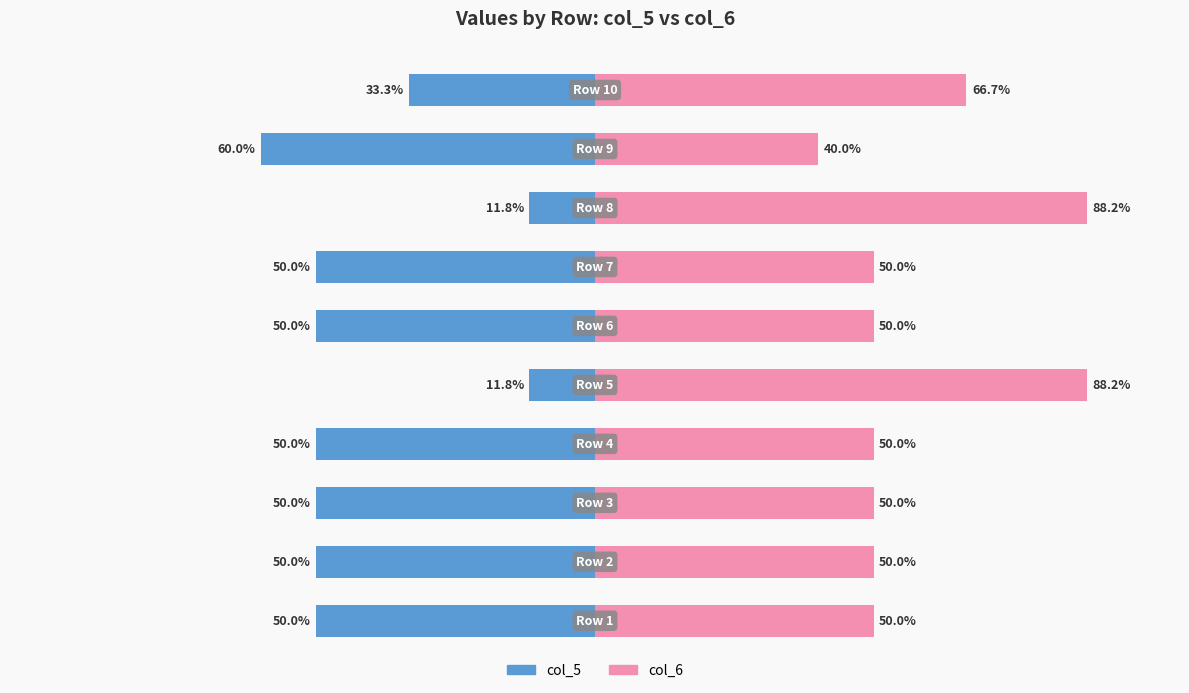

Is it true that col_5 equals -65.4 at 3?

False